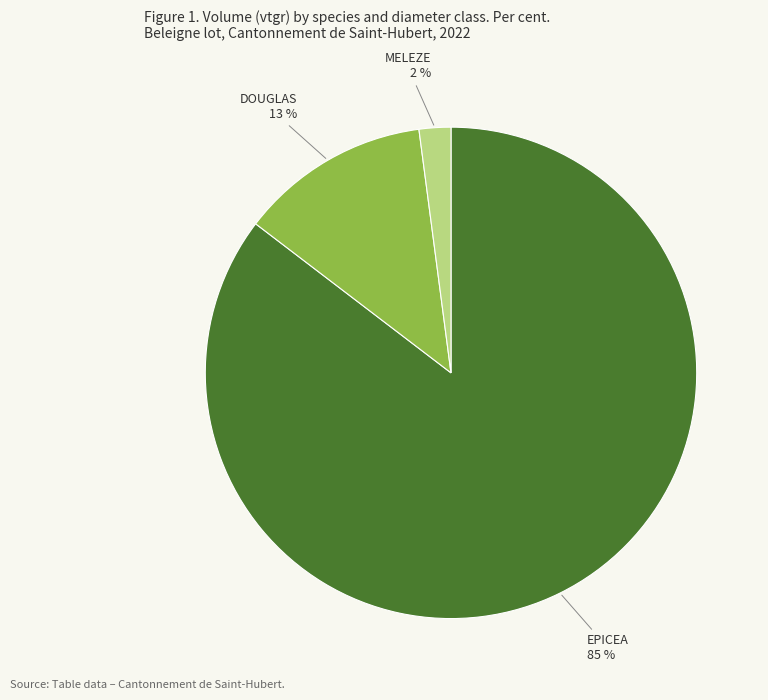

To the nearest percent, what is the difference between the largest and smallest slice percentages?

83%